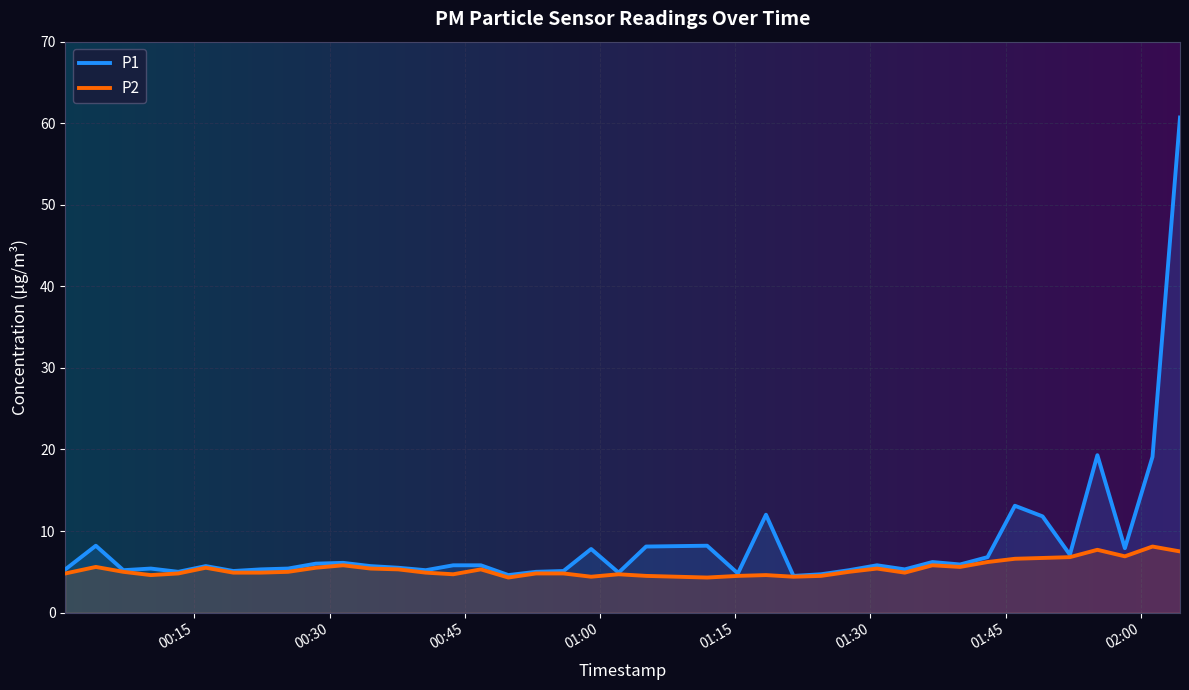

Which series has the largest total across all categories?

P1